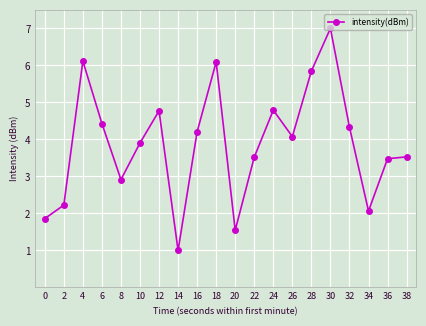

Between 34 and 8, which is larger?

8